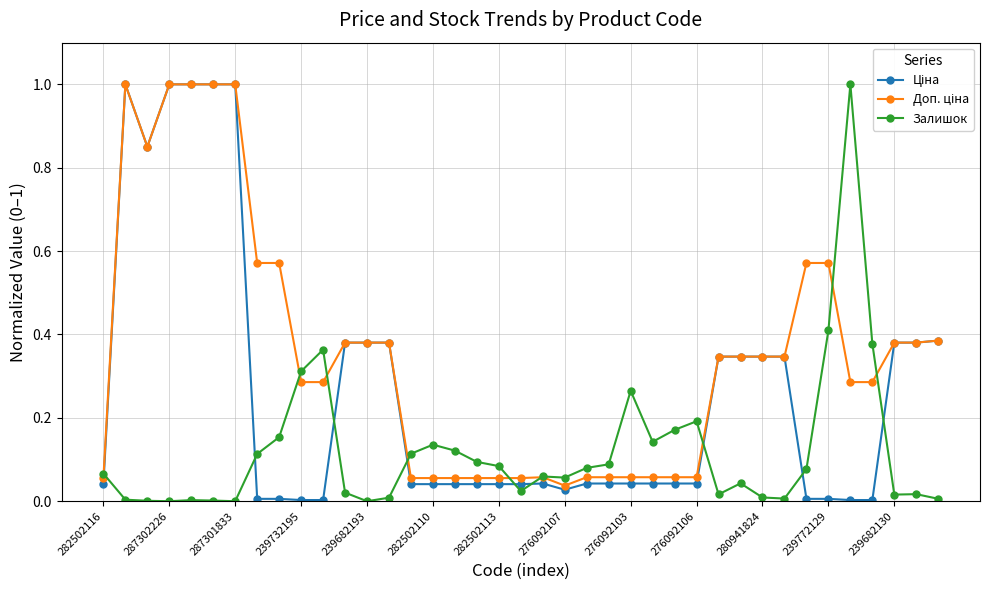

What is the value of the Залишок point at the 35th from the left?

1.0